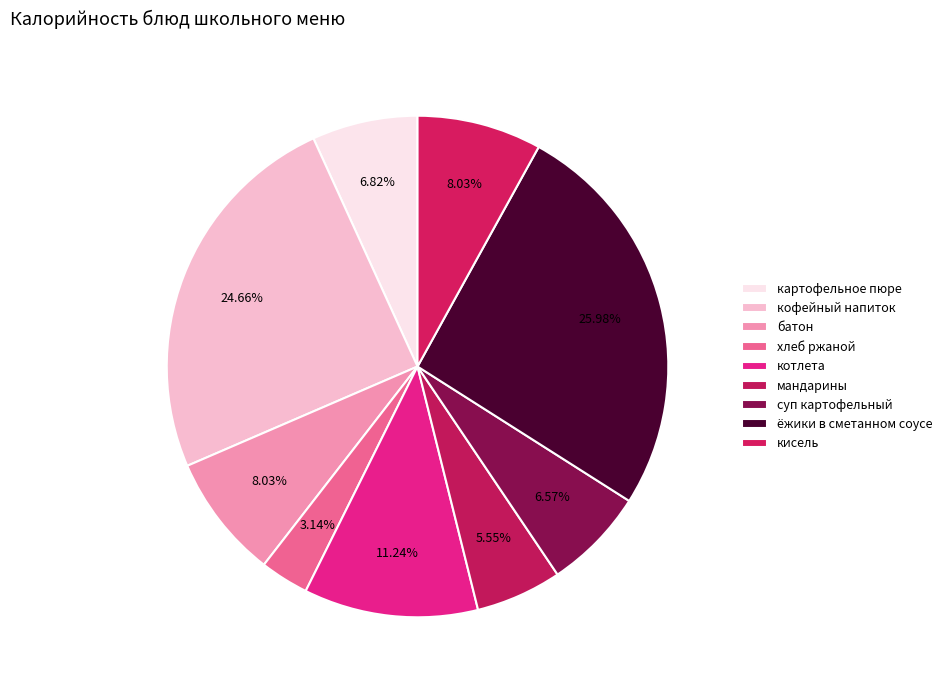

To the nearest percent, what portion does кофейный напиток represent?

25%